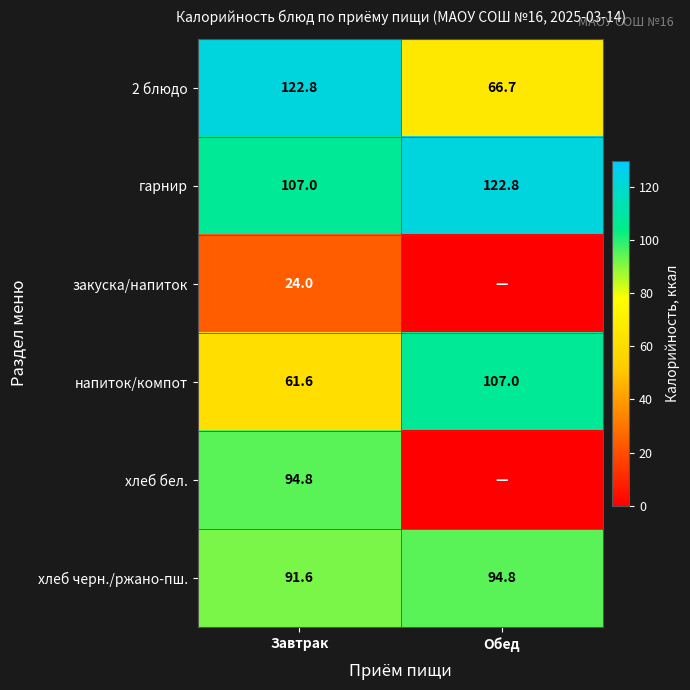

At how many categories does at least one series exceed 26?

2